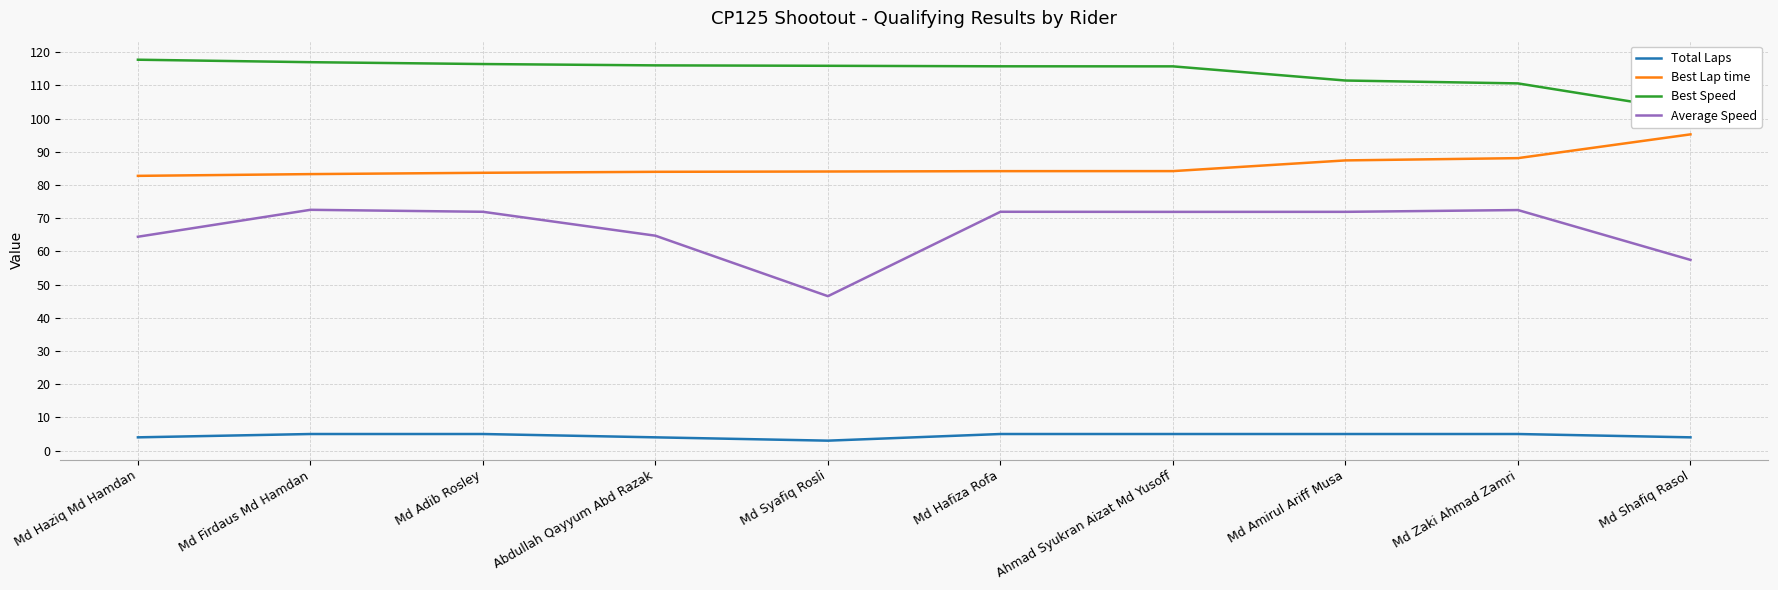

Which series has the widest spread of values?

Average Speed